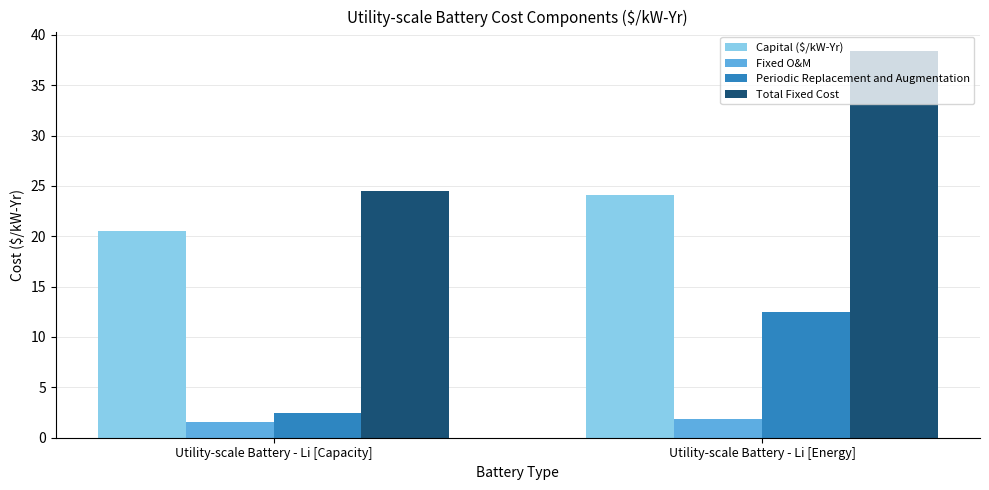

What is the label of the 1st bar from the left?

Utility-scale Battery - Li [Capacity]